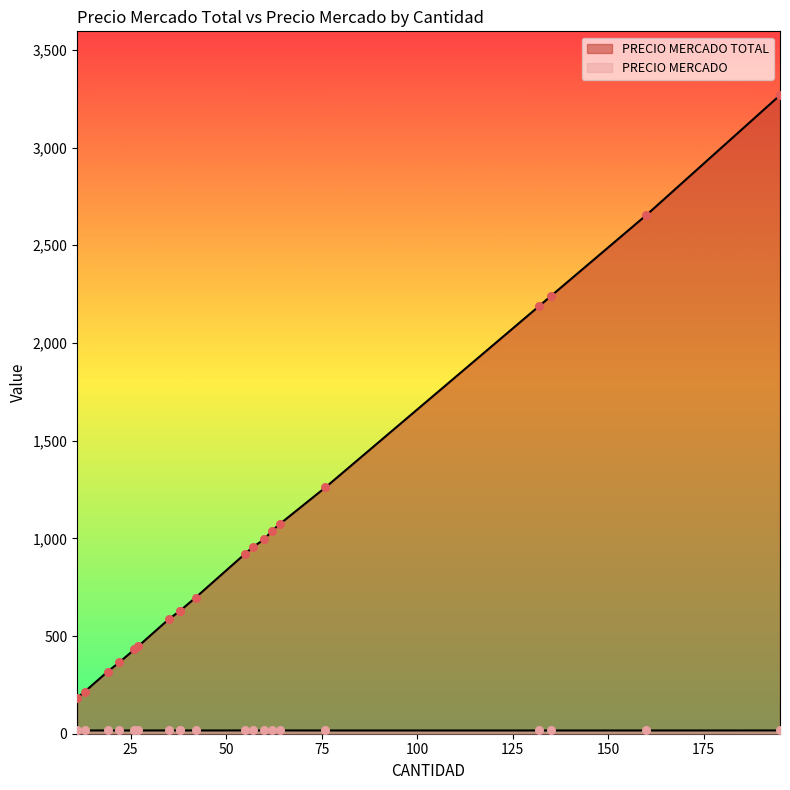

Which series contains the lowest Y value?

PRECIO MERCADO